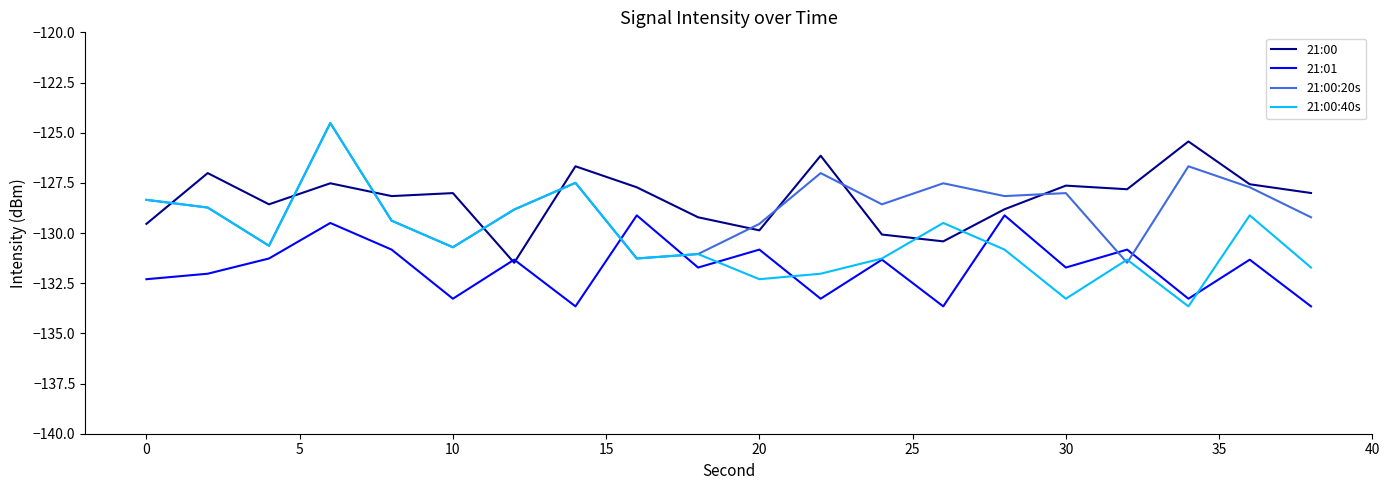

True or false: 21:00:40s and 21:00 cross at least once.

True